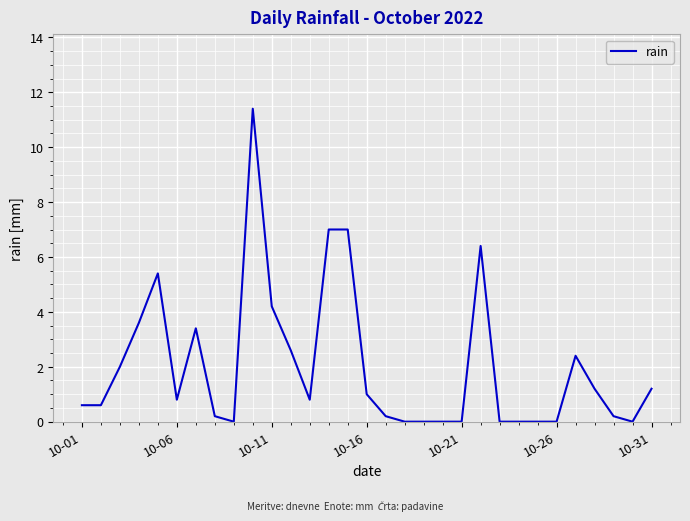

What is the maximum value shown in the chart?

11.4